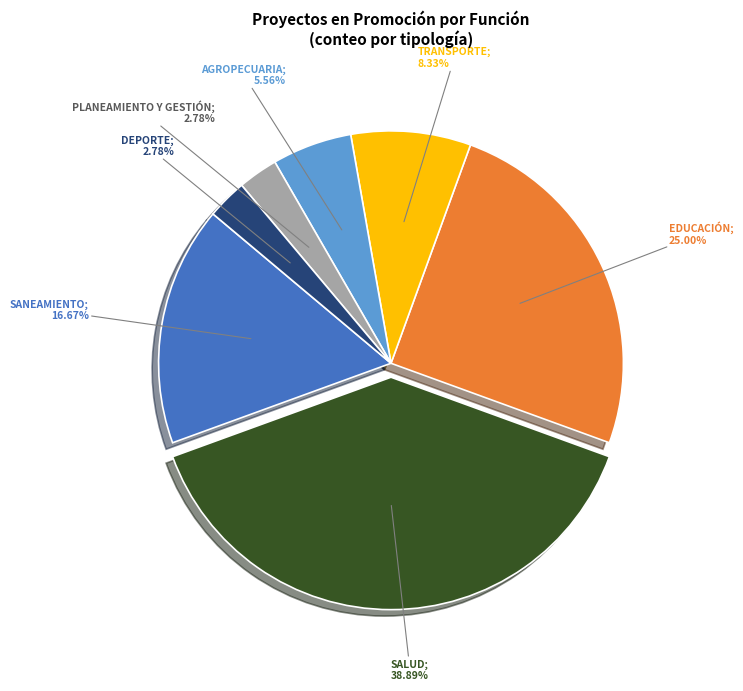

Does any single category account for the majority?

No